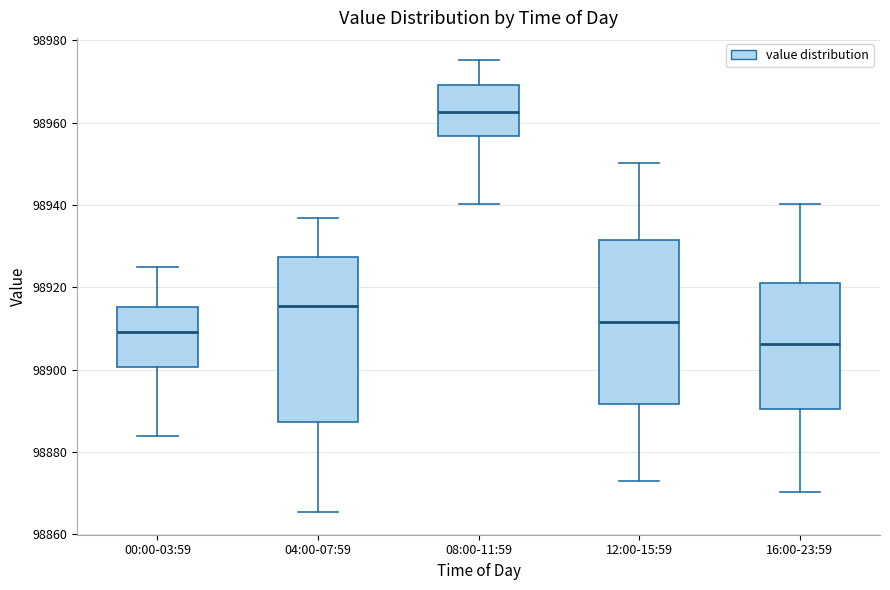

Reading left to right, read every box against the y-axis: the position of its median line, the range the box covers, and the ends of its whiskers. The values are not printed on the chart, so give them approximately, as read against the axis.

00:00-03:59: median 98910, box 98900 to 98916, whiskers 98884 to 98924
04:00-07:59: median 98916, box 98888 to 98928, whiskers 98866 to 98936
08:00-11:59: median 98962, box 98956 to 98970, whiskers 98940 to 98976
12:00-15:59: median 98912, box 98892 to 98932, whiskers 98872 to 98950
16:00-23:59: median 98906, box 98890 to 98920, whiskers 98870 to 98940